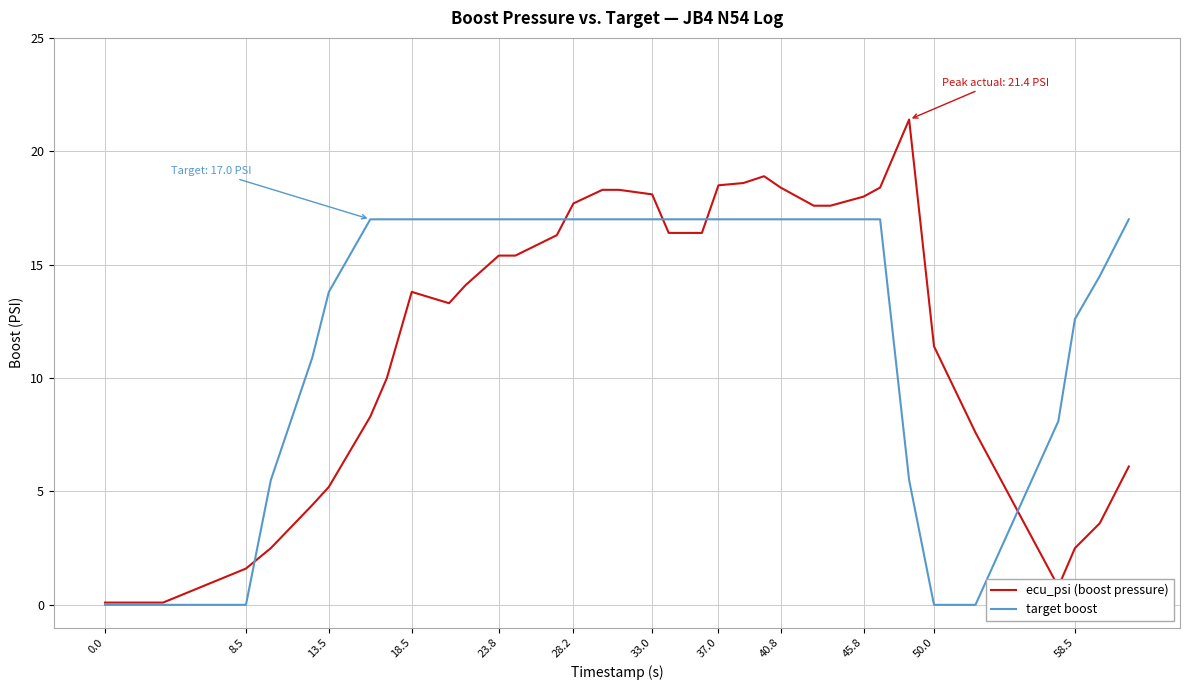

What are all the series names shown in the legend?

ecu_psi (boost pressure), target boost